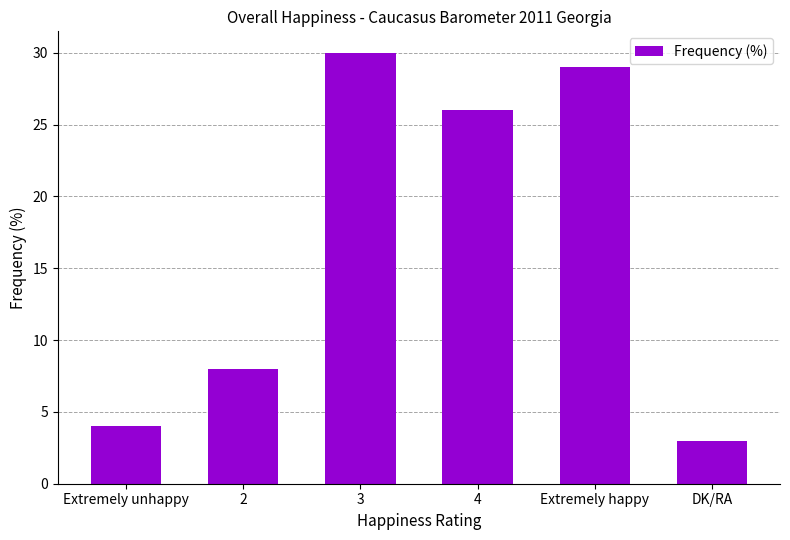

True or false: the data shows 5 at Extremely unhappy.

False